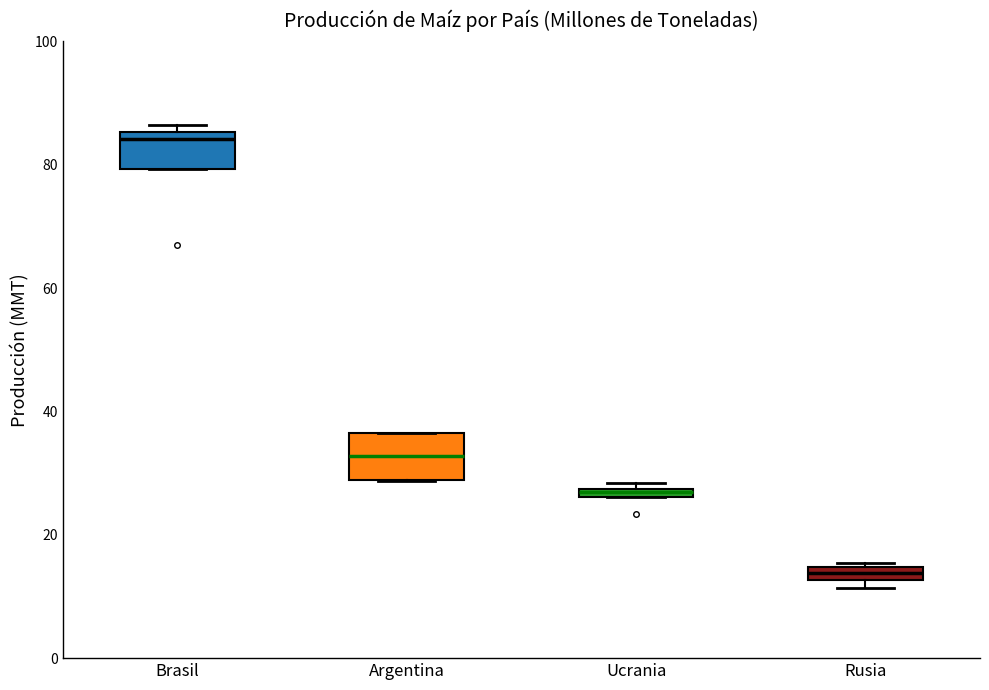

Where is the upper edge of the box for Argentina on the y-axis? The values are not printed on the chart, so give them approximately, as read against the axis.

36